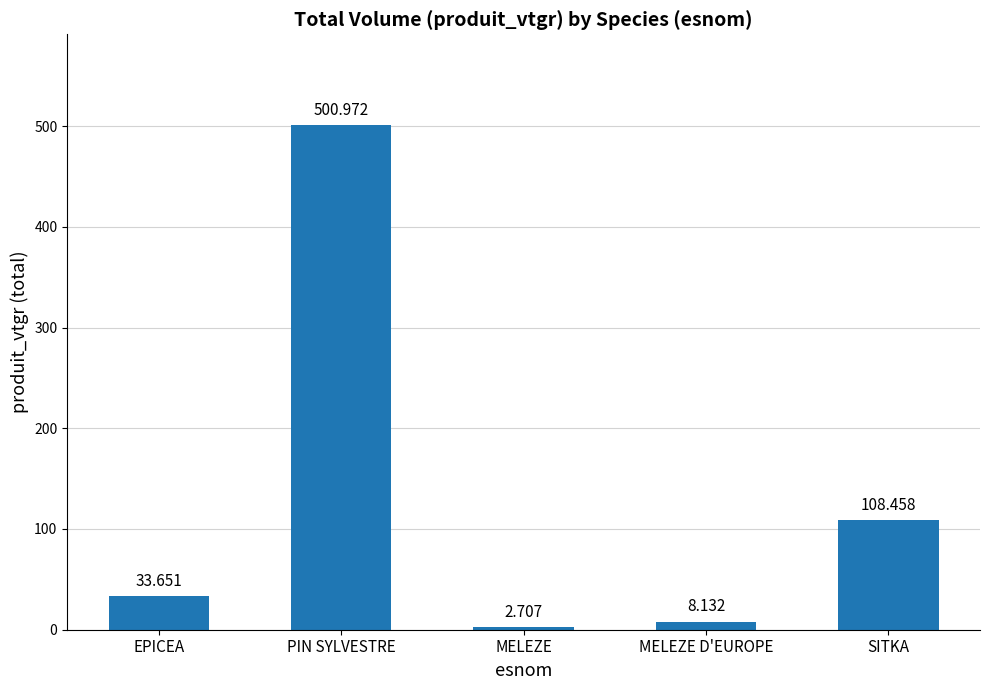

Count the number of categories in the chart.

5